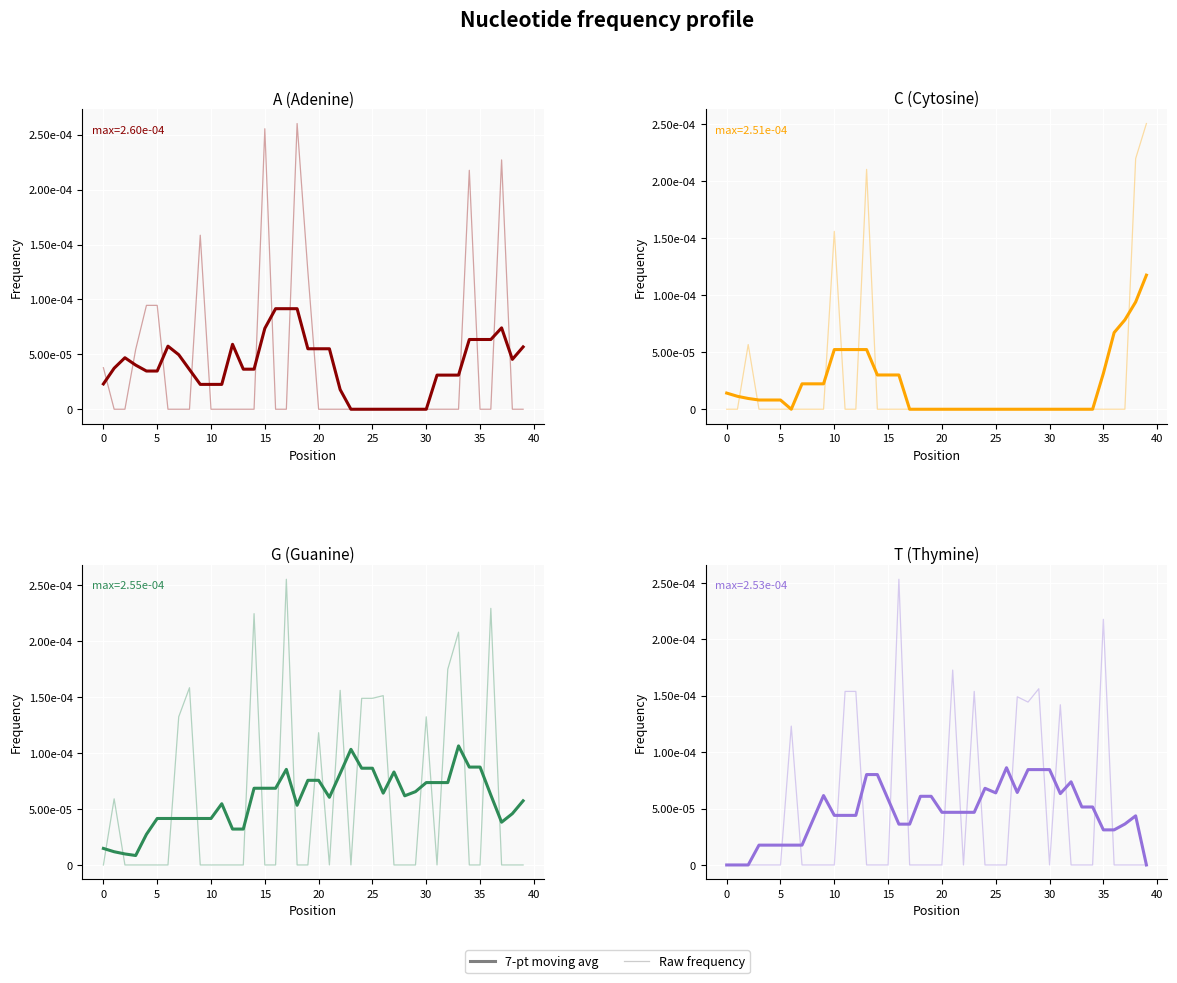

How many times do Raw frequency and 7-pt moving avg cross each other?

16